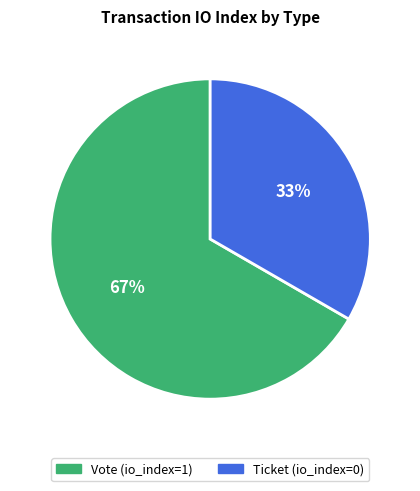

Is the sum of Ticket and Vote greater than half?

Yes